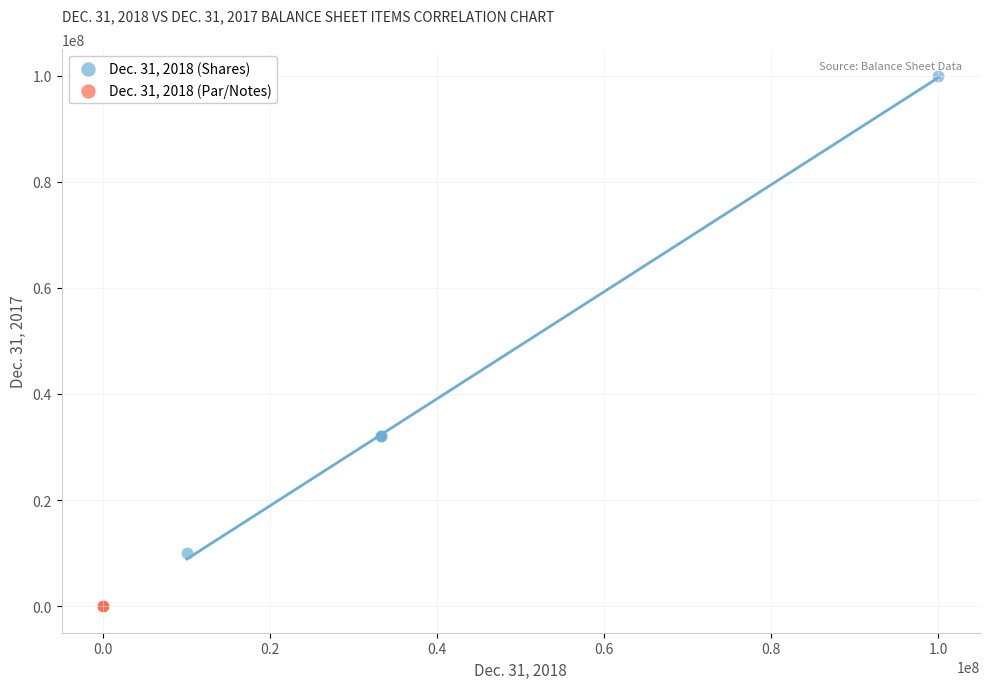

Which series contains the highest Y value?

Dec. 31, 2018 (Shares)